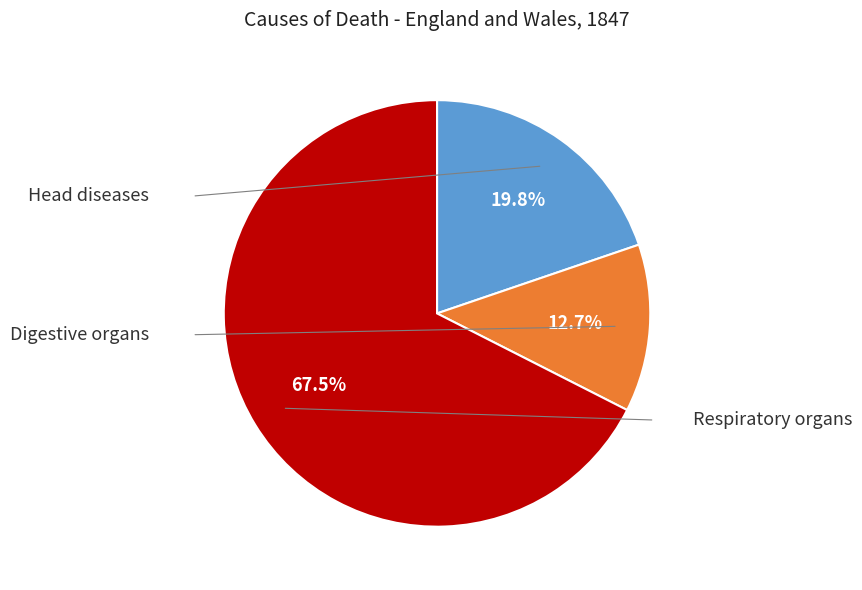

Is there any slice that represents more than half of the pie?

Yes